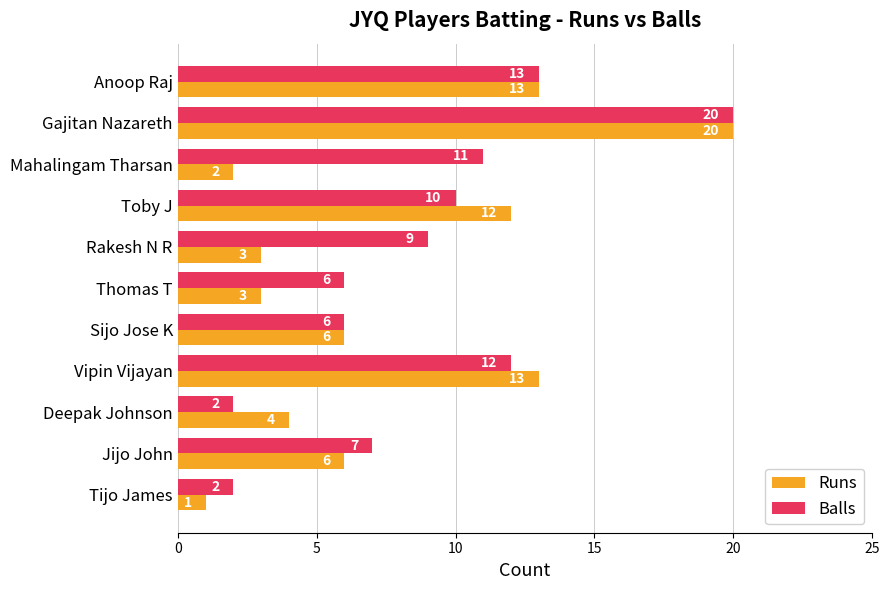

Rank the series at Deepak Johnson from lowest to highest value.

Balls, Runs